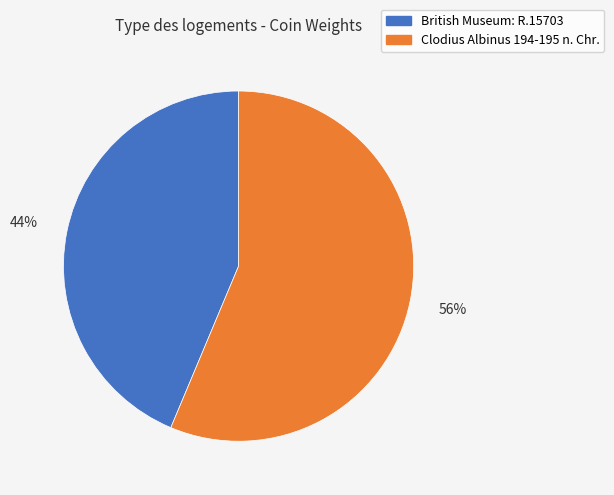

Combined, do Clodius Albinus 194-195 n. Chr. and British Museum: R.15703 account for over 50%?

Yes